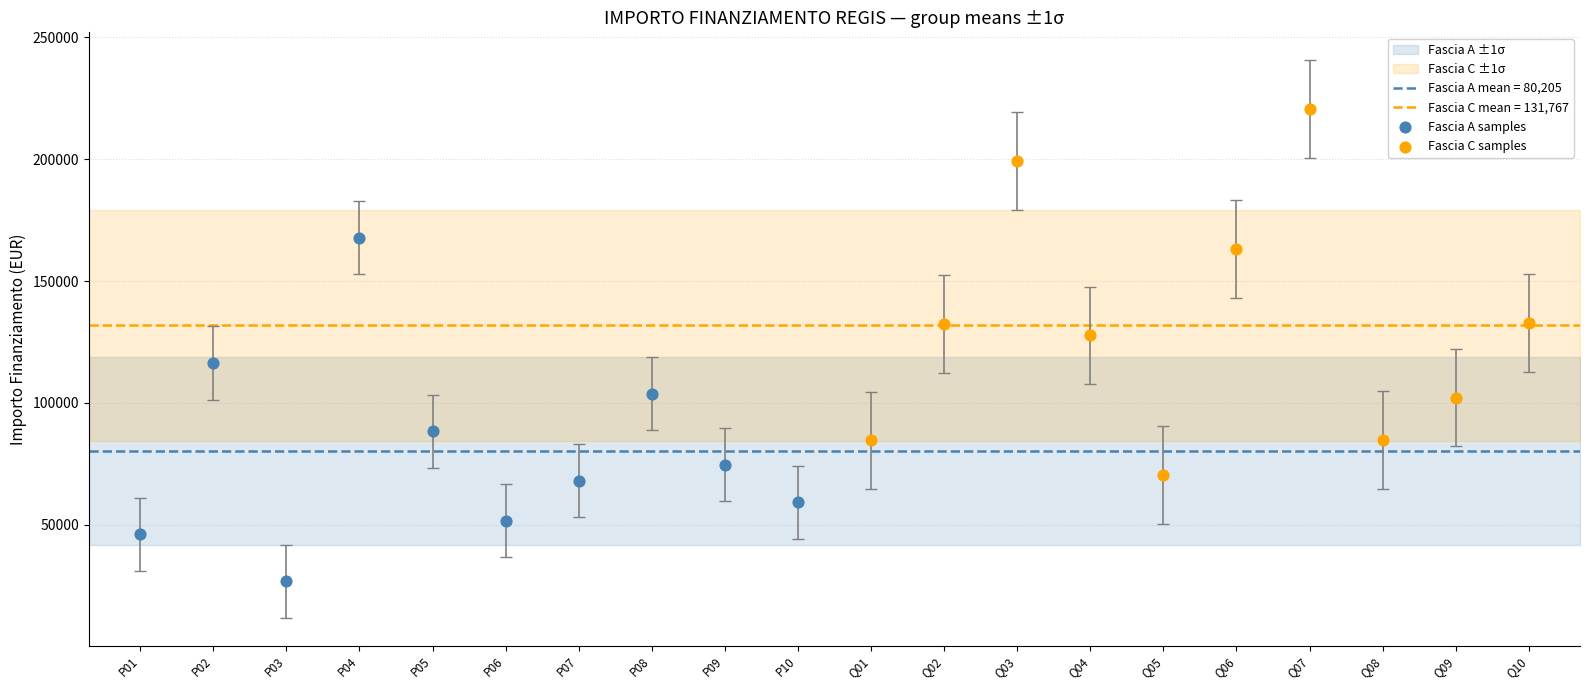

Which series reaches the minimum Y coordinate?

Fascia A samples